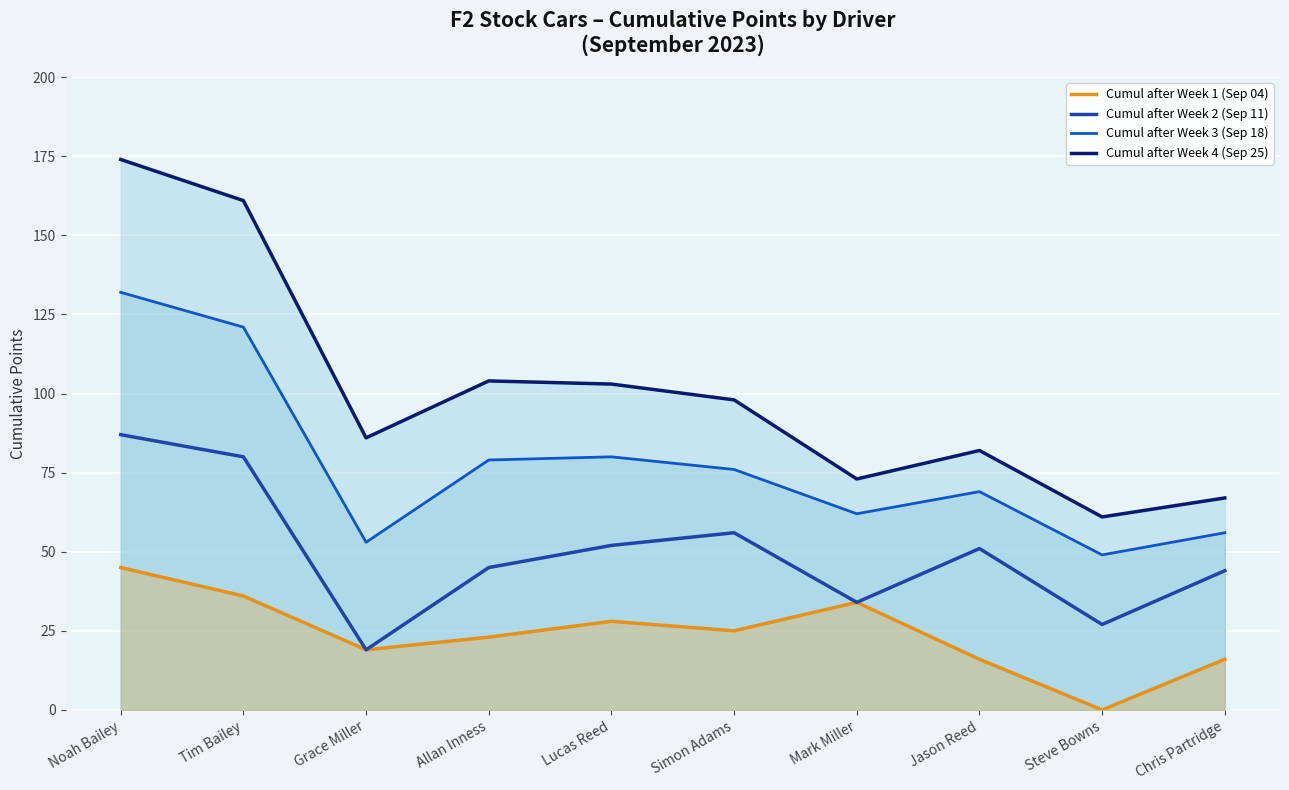

What is the difference between the highest and lowest values at Simon Adams?

73